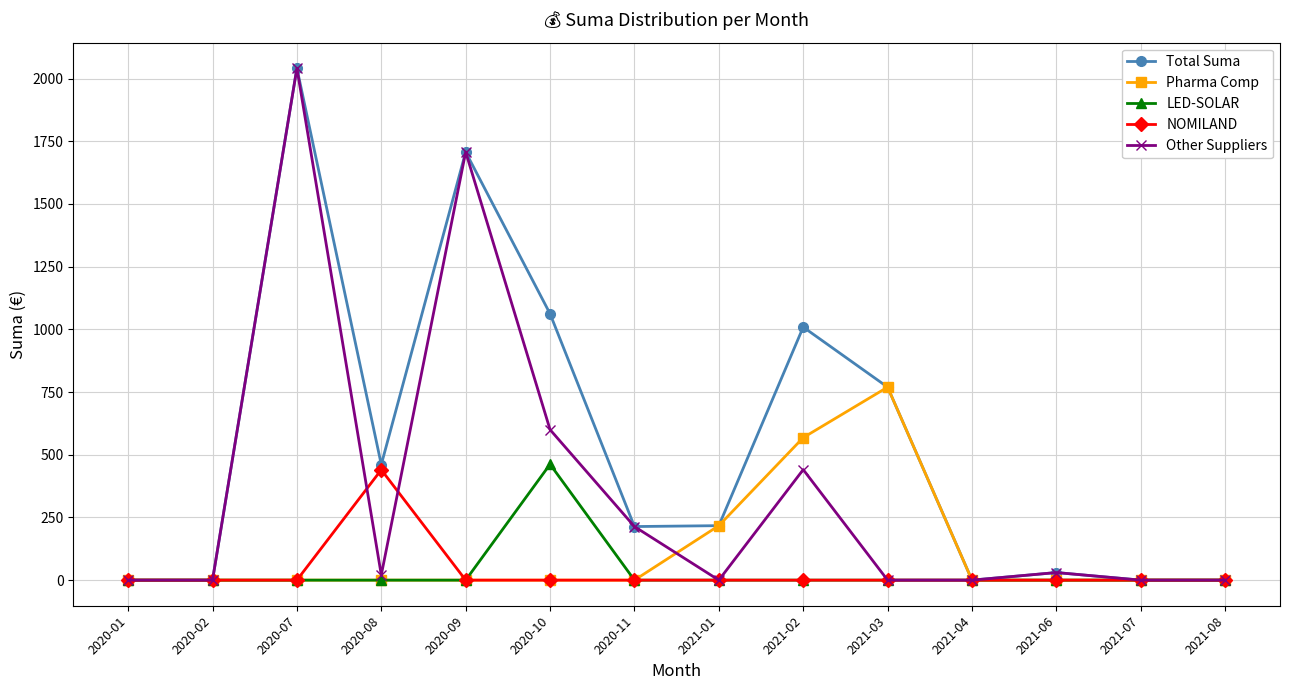

What is the label of the 7th point from the right?

2021-01